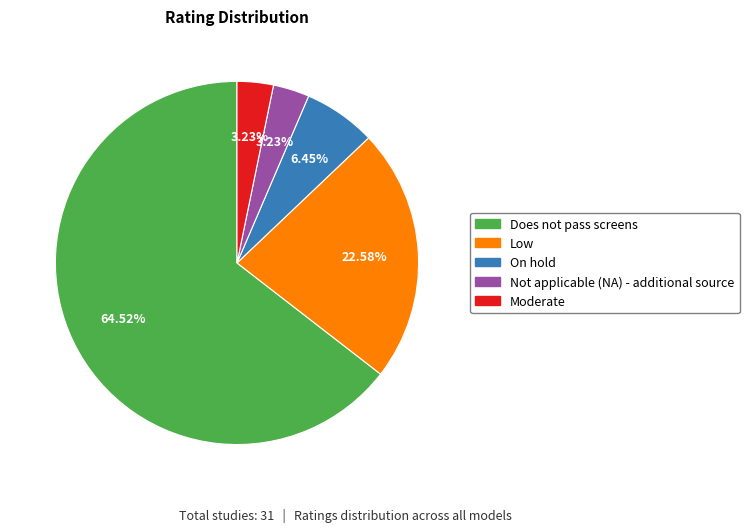

Do Does not pass screens and Low together represent more than half of the pie?

Yes